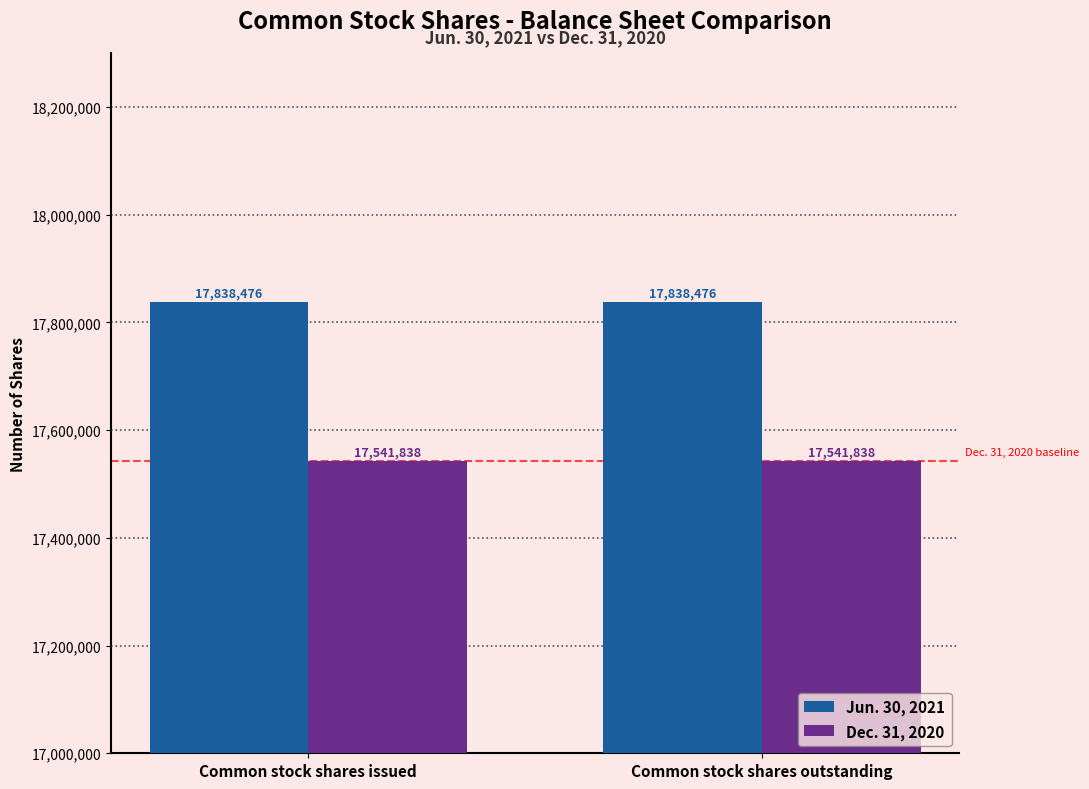

Count the number of categories in the chart.

2